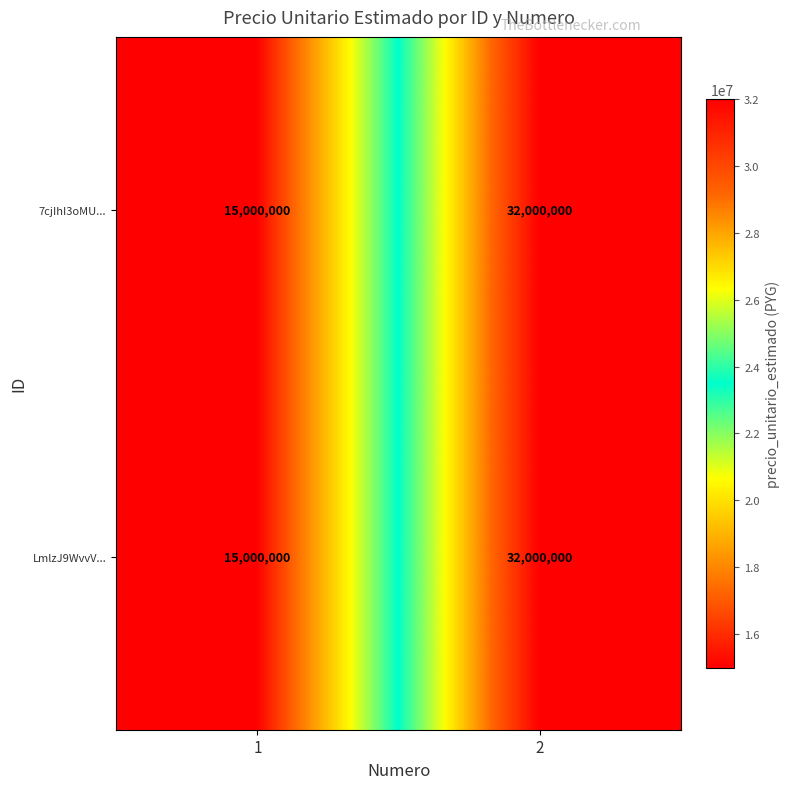

Reading right to left, transcribe all the data shown in this chart.

7cjIhI3oMU...: 2=32000000	1=15000000
LmlzJ9WvvV...: 2=32000000	1=15000000